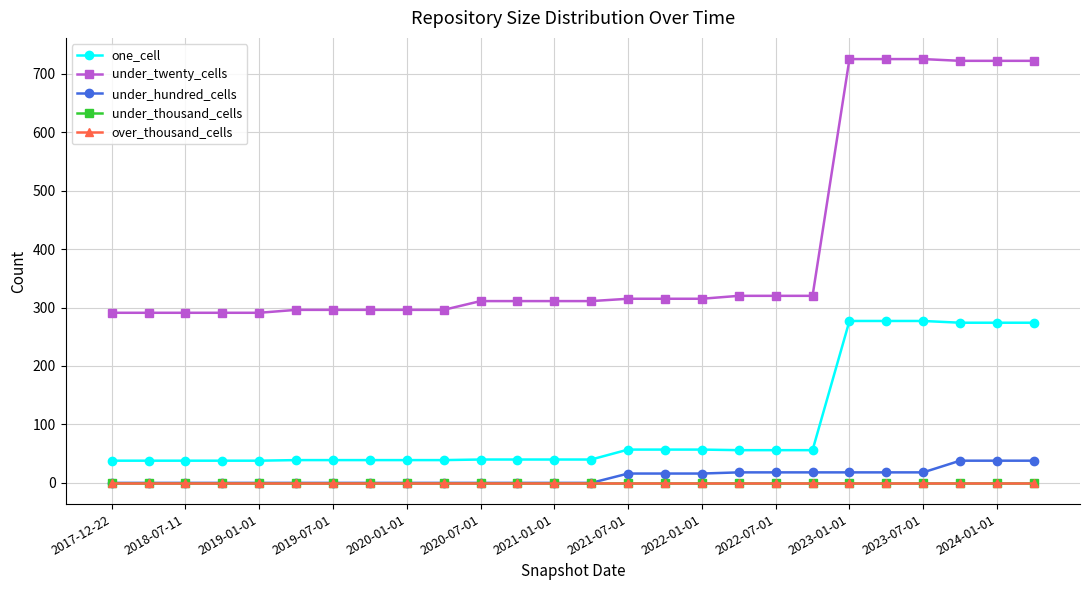

True or false: over_thousand_cells and under_hundred_cells cross at least once.

False